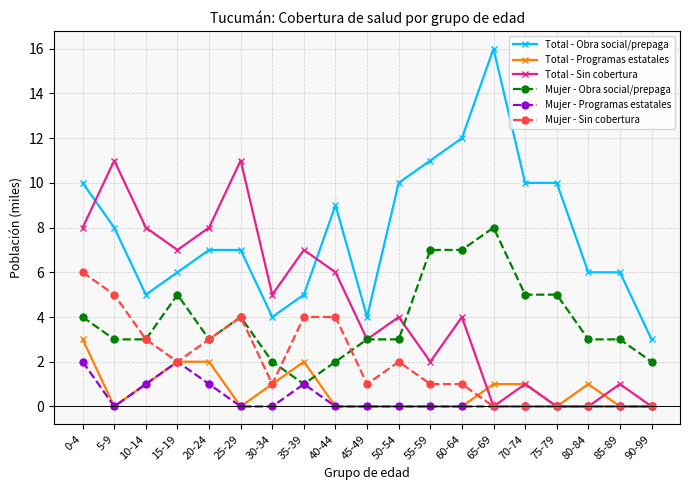

Which category has the highest value in the Total - Obra social/prepaga series?

65-69